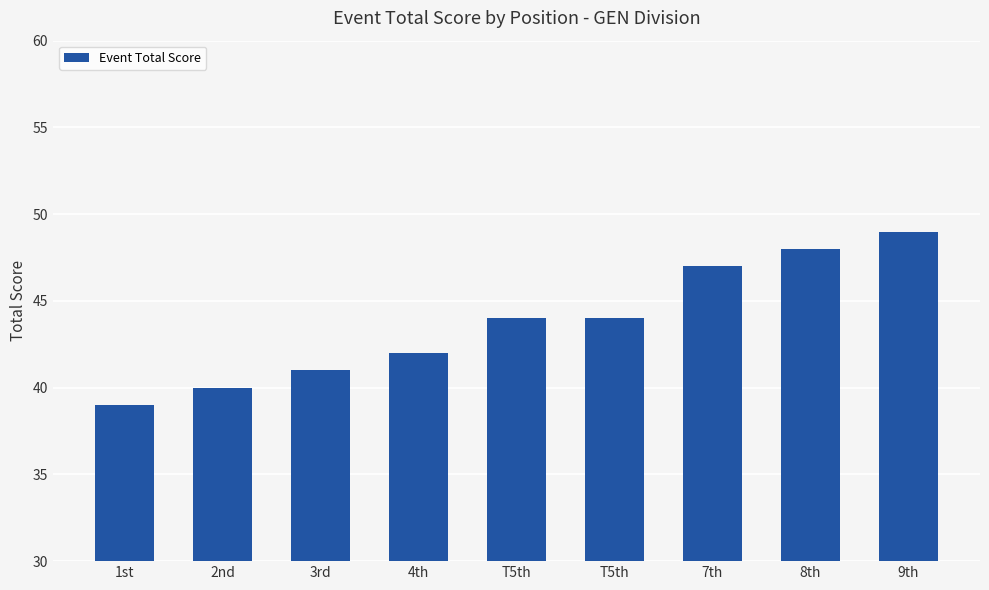

What is the ratio of the value at 1st to the value at 3rd?

1.0